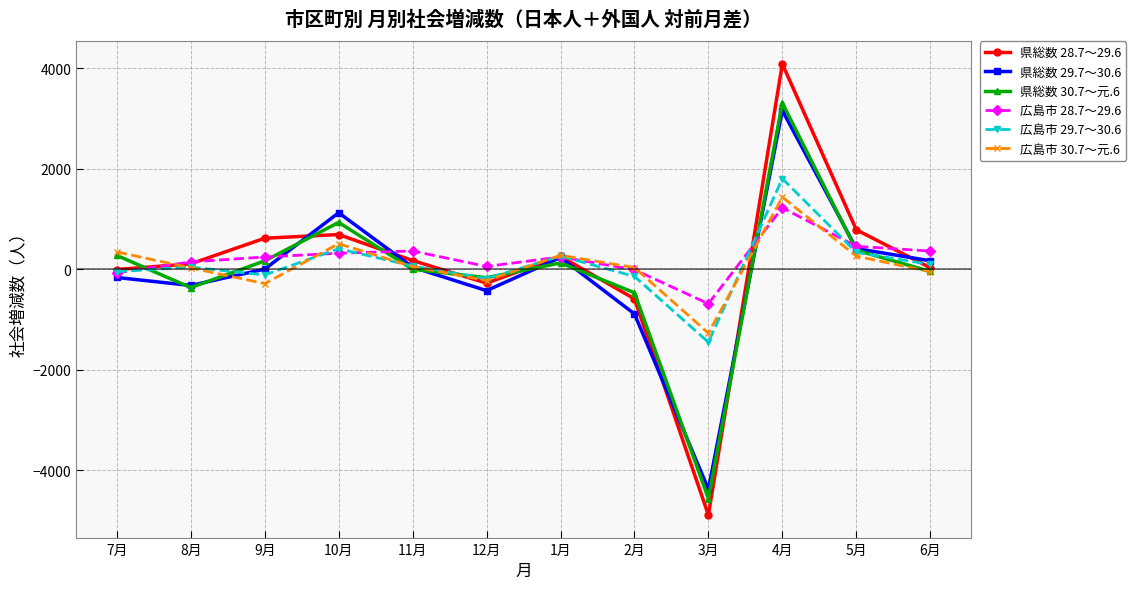

At which category does the chart reach its minimum across all series?

3月